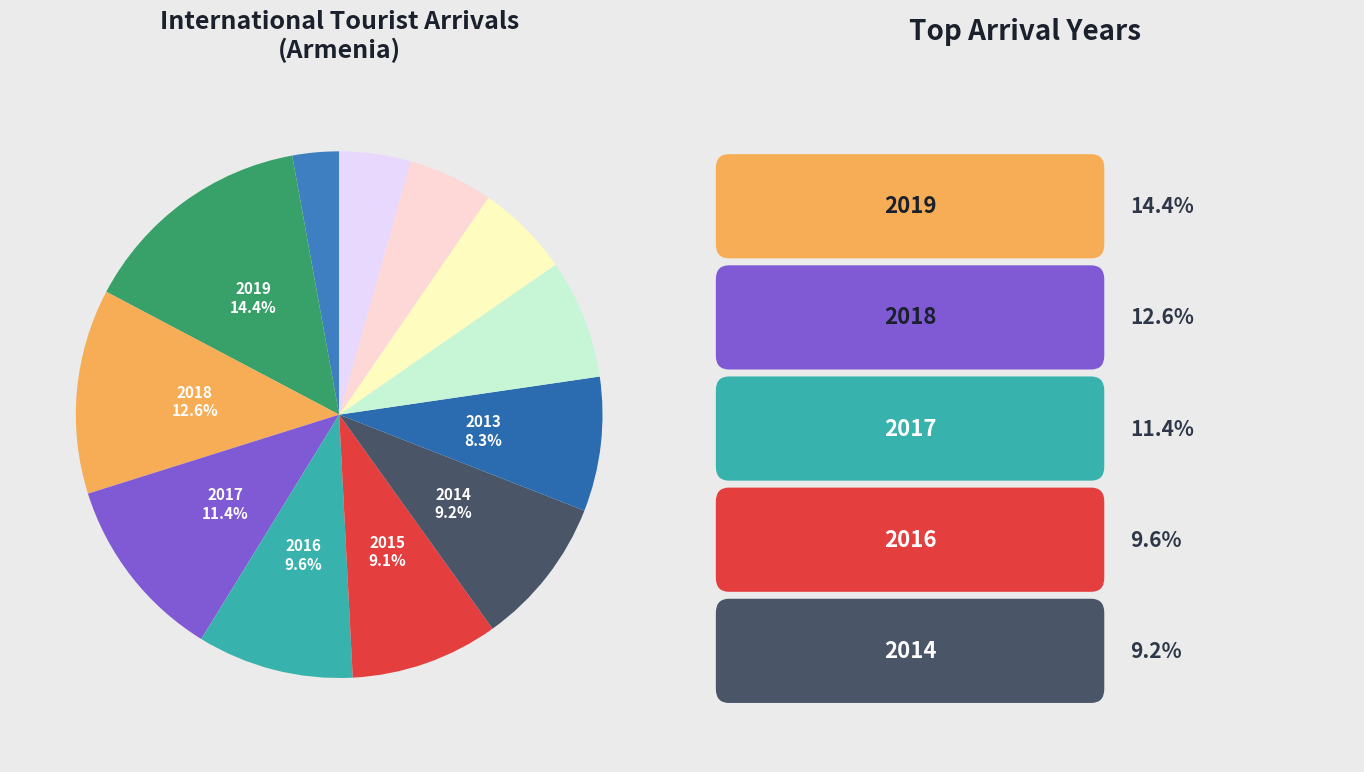

Is there any slice that represents more than half of the pie?

No